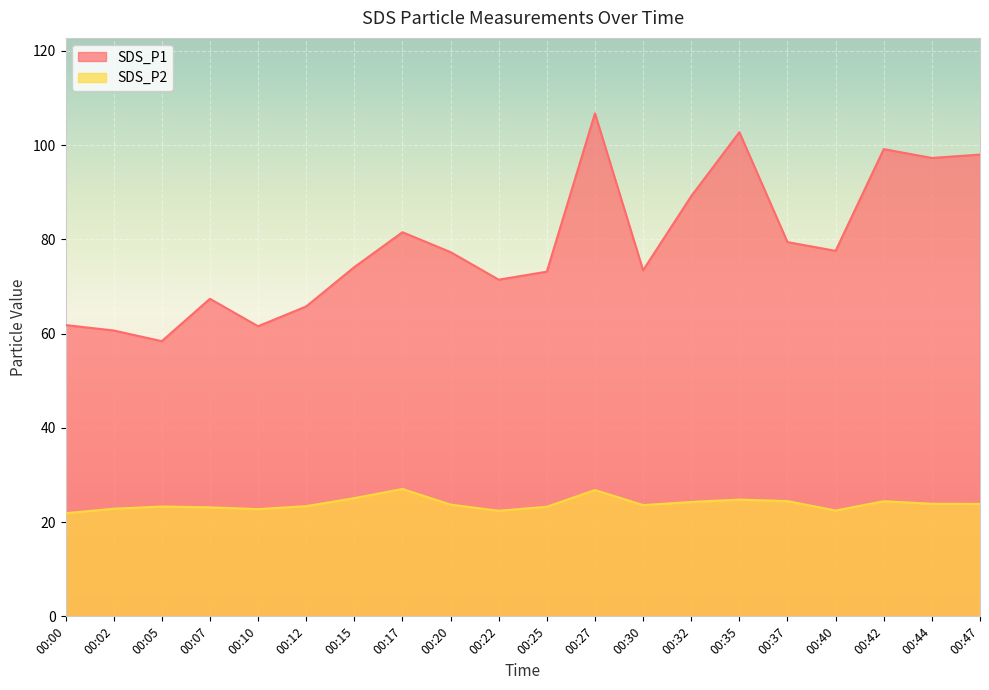

How many data points in SDS_P2 are above 23?

15